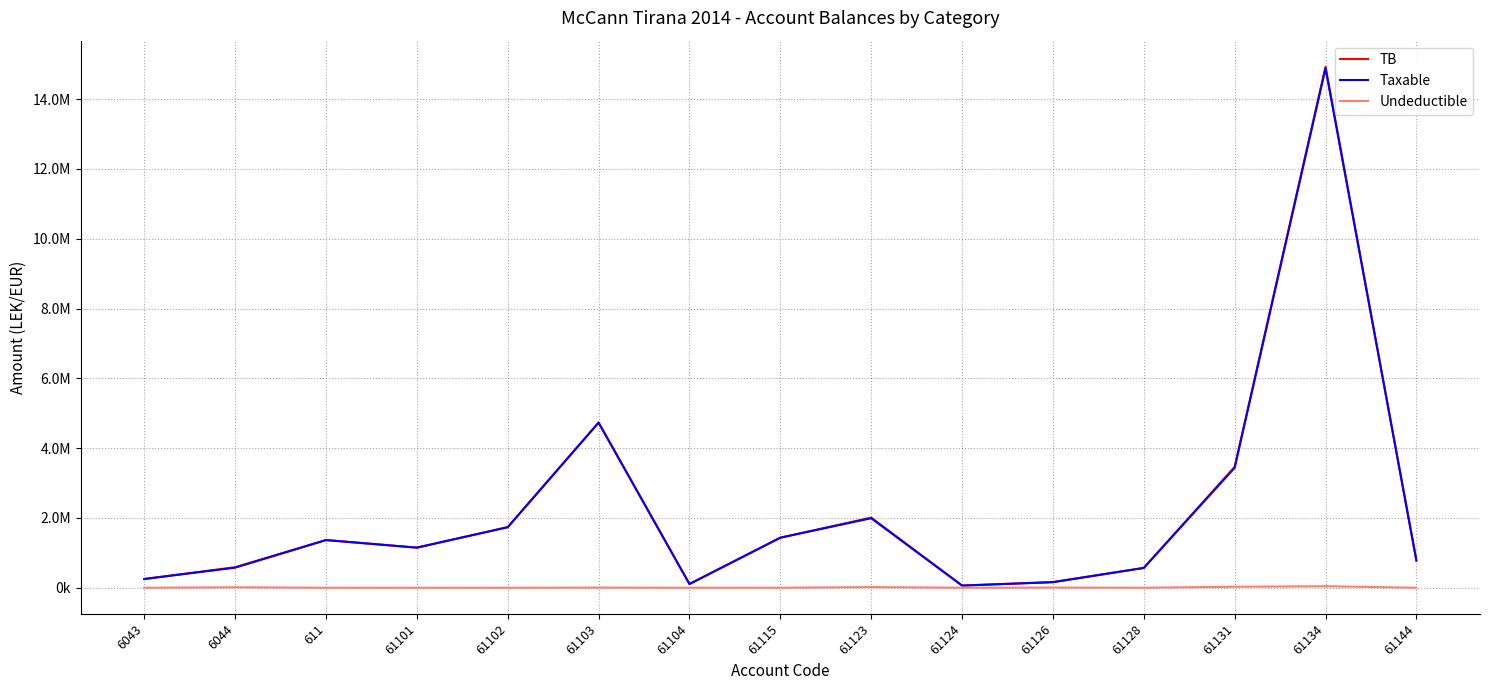

Which series has the largest total across all categories?

TB